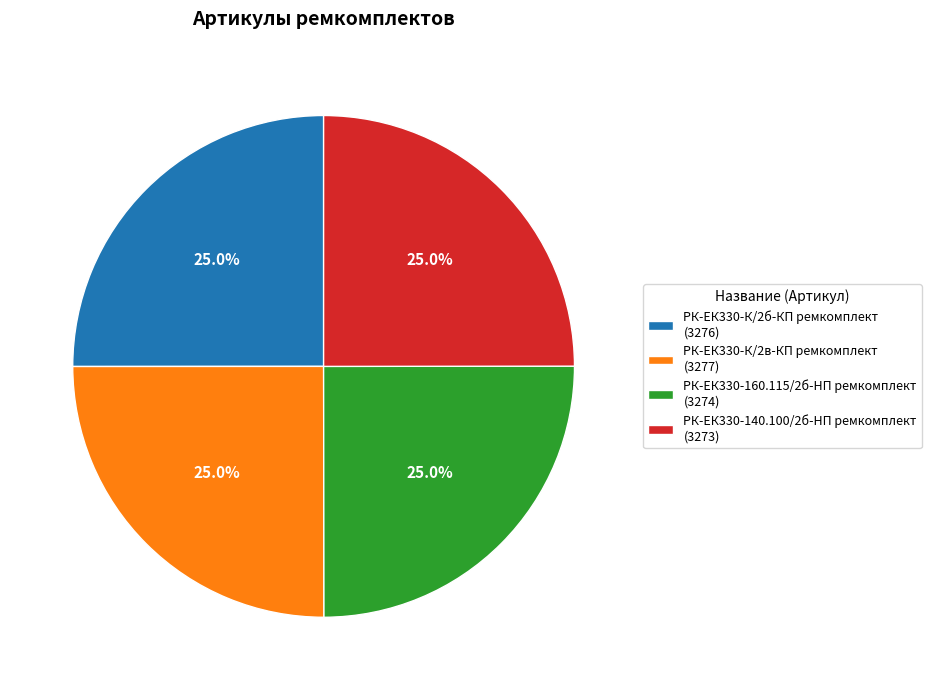

Does any single category account for the majority?

No